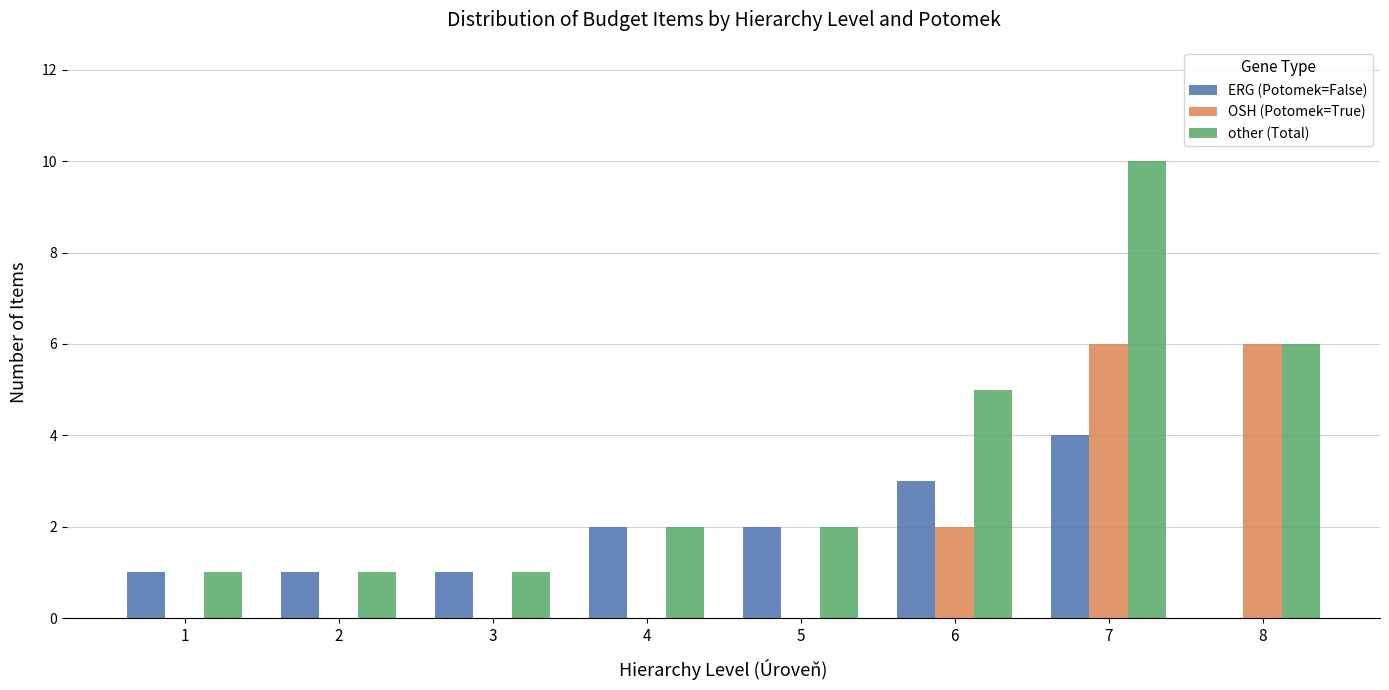

Reading right to left, what are all the values shown in this chart?

ERG (Potomek=False): 0	4	3	2	2	1	1	1
OSH (Potomek=True): 6	6	2	0	0	0	0	0
other (Total): 6	10	5	2	2	1	1	1